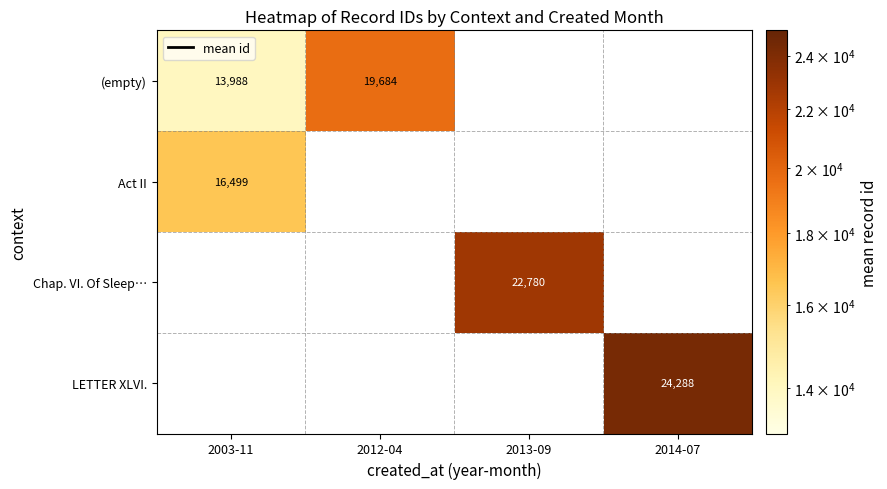

True or false: Chap. VI. Of Sleep… has a value of 22780.0 at 2013-09.

True